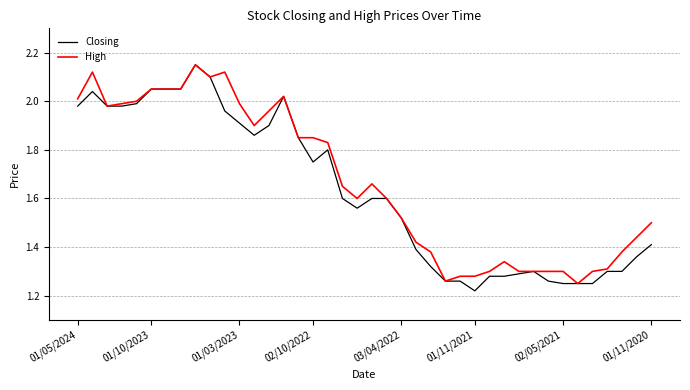

Rank the series by their average value, from highest to lowest.

High, Closing